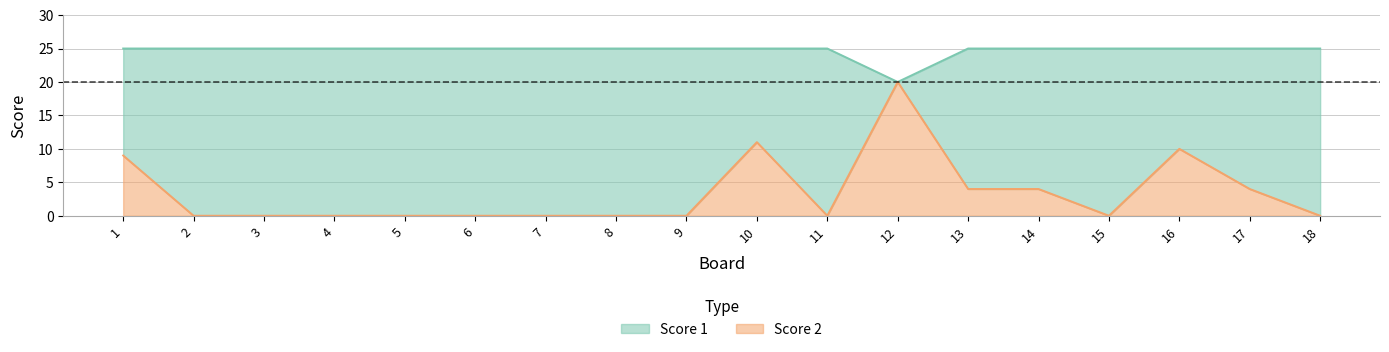

The Score 1 series shows 44 at 15. True or false?

False